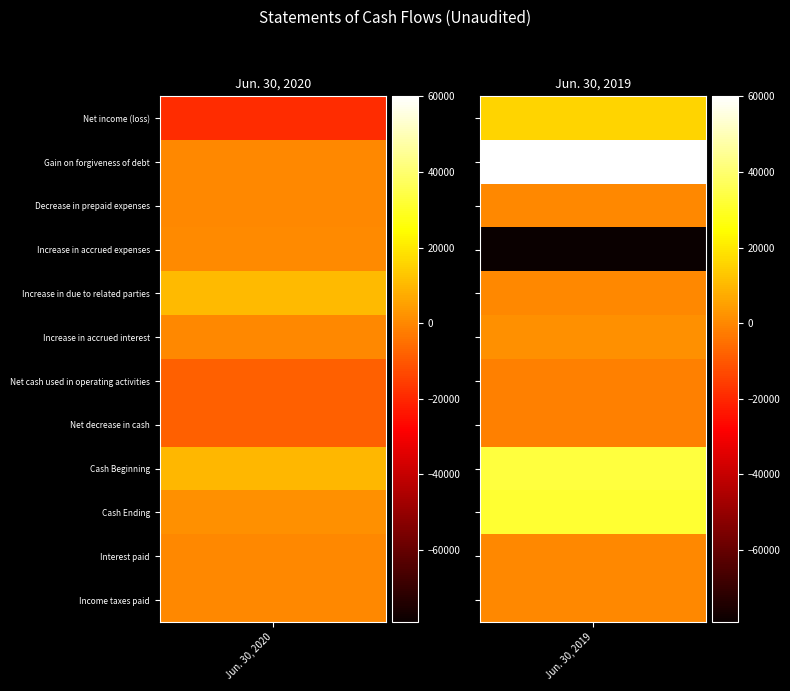

How many distinct data groups are displayed?

12